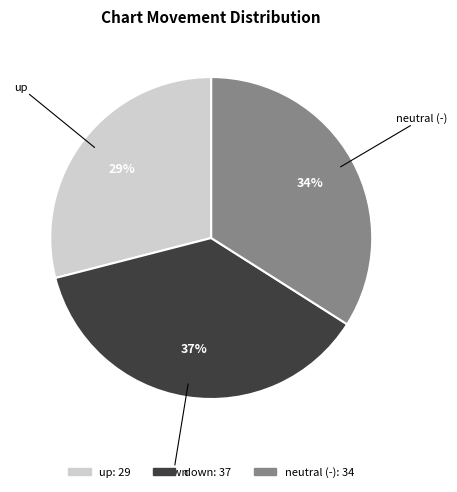

To the nearest percent, what is the difference between the largest and smallest slice percentages?

8%